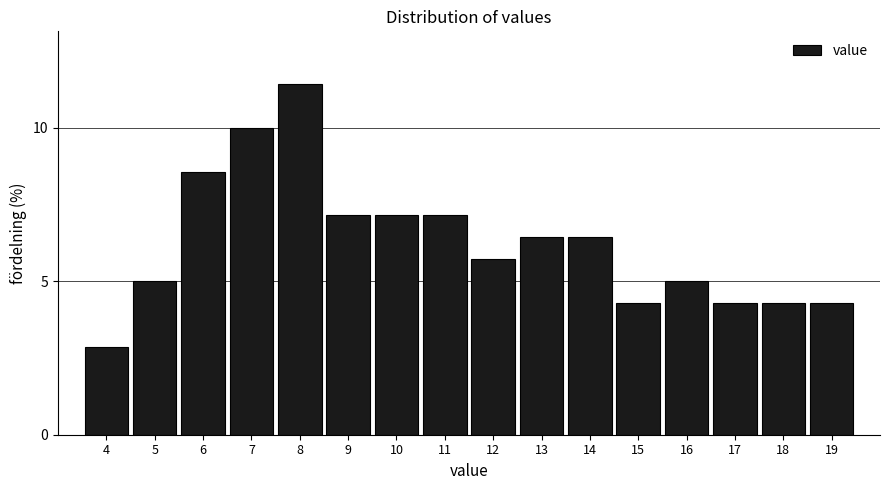

Reading left to right, list all the values displayed in this chart.

2.9	5.0	8.6	10.0	11.4	7.1	7.1	7.1	5.7	6.4	6.4	4.3	5.0	4.3	4.3	4.3